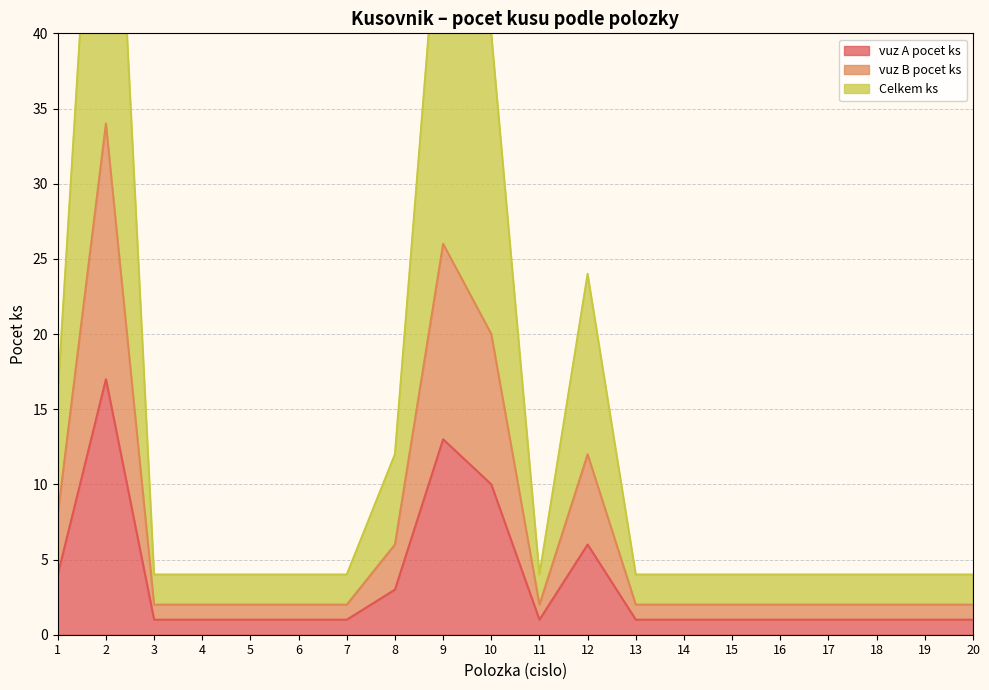

List the series in order of their peak value, highest first.

Celkem ks, vuz B pocet ks, vuz A pocet ks